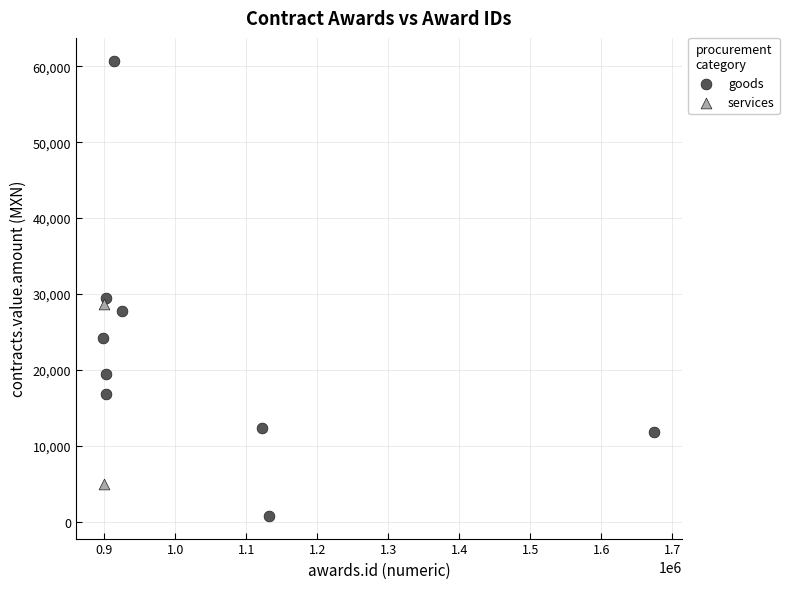

Which series contains the highest Y value?

goods